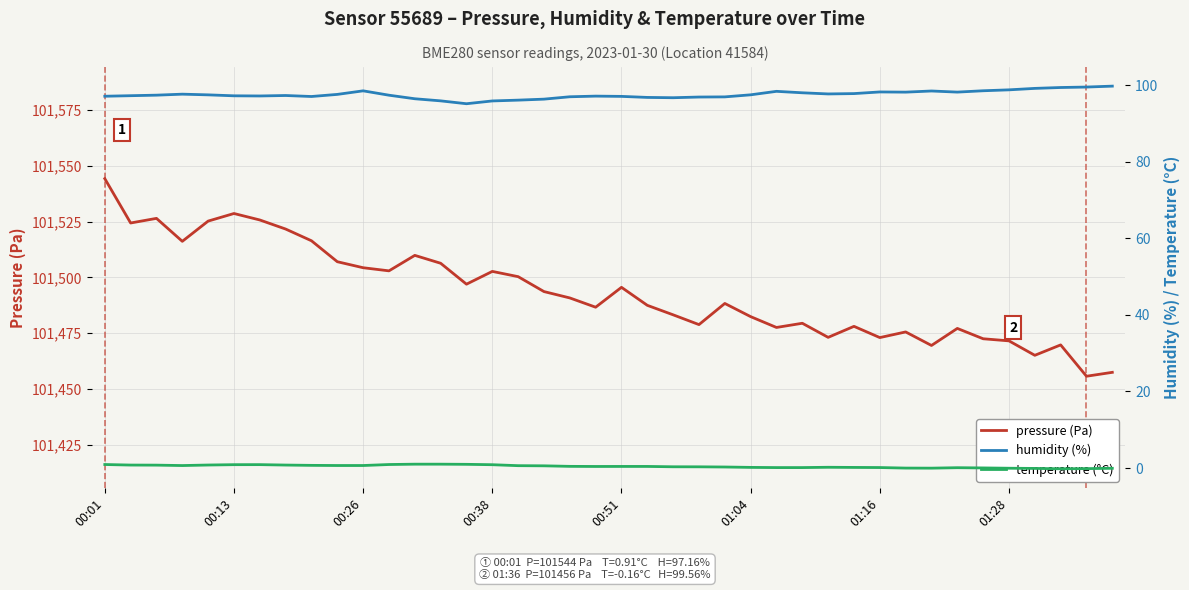

Does the chart have visible grid lines?

Yes